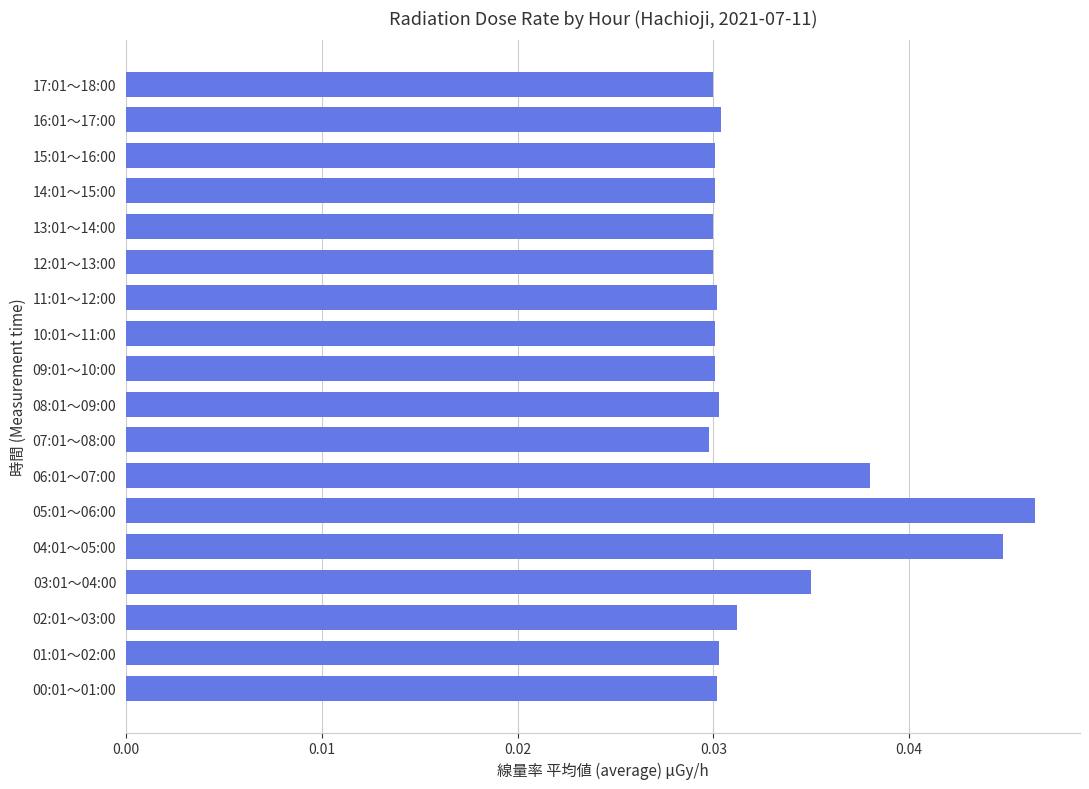

At which category does the chart reach its peak across all series?

05:01～06:00